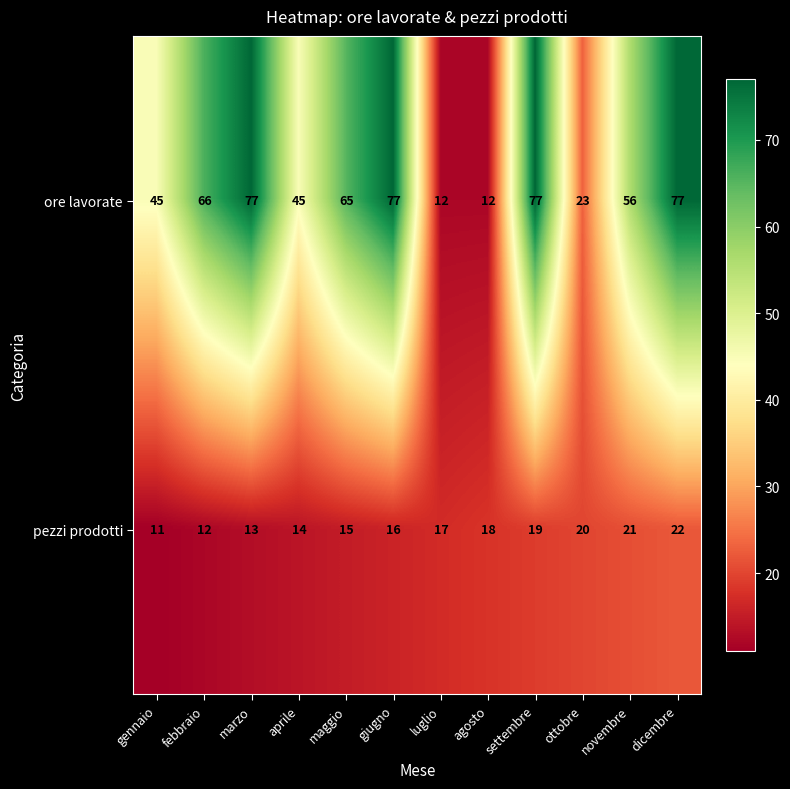

Rank the series by their average value, from lowest to highest.

pezzi prodotti, ore lavorate